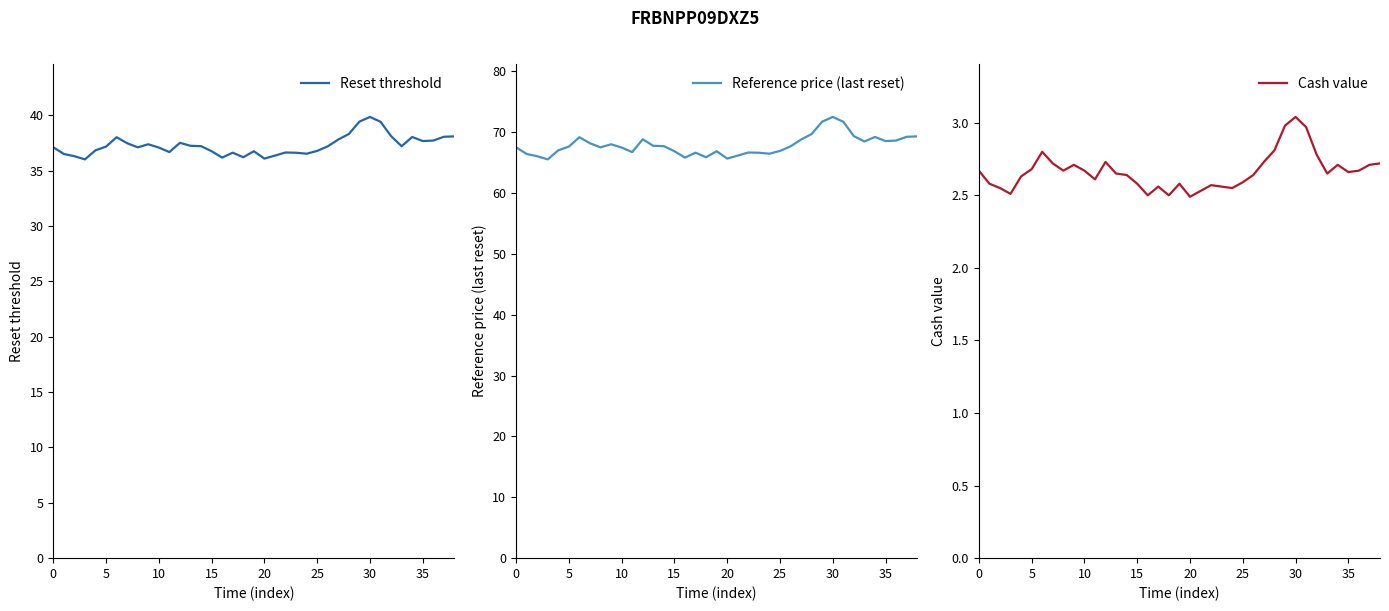

List the series in order of their overall mean, lowest first.

Cash value, Reset threshold, Reference price (last reset)